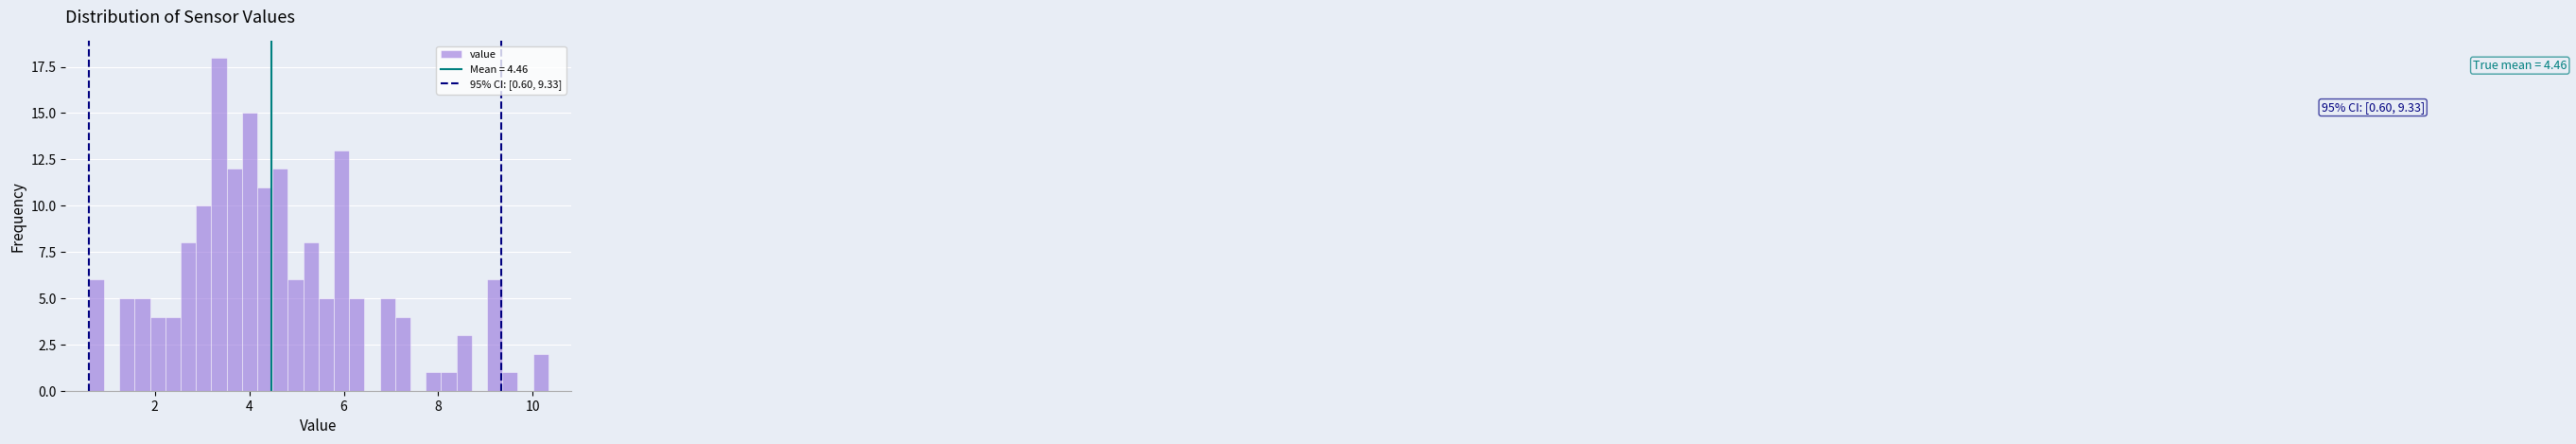

Read against the x-axis, roughly where is the centre of the tallest bar?

3.4